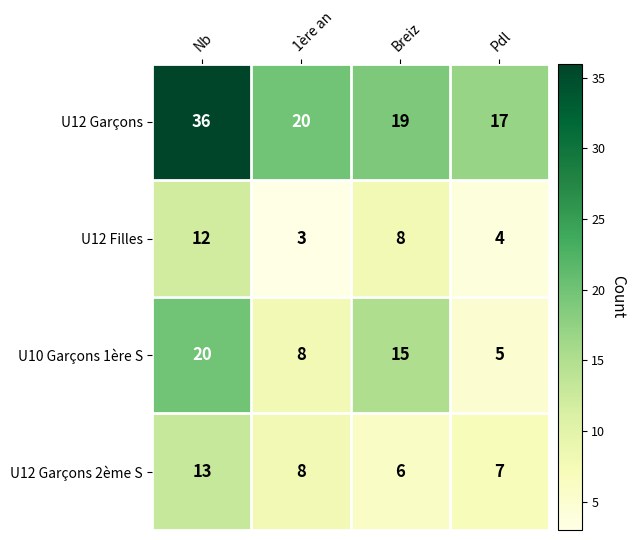

What is the average value of the U12 Filles series?

7